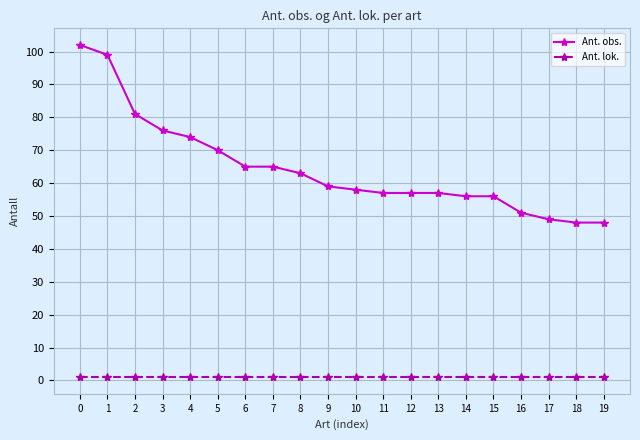

Rank the series at 10 from lowest to highest value.

Ant. lok., Ant. obs.